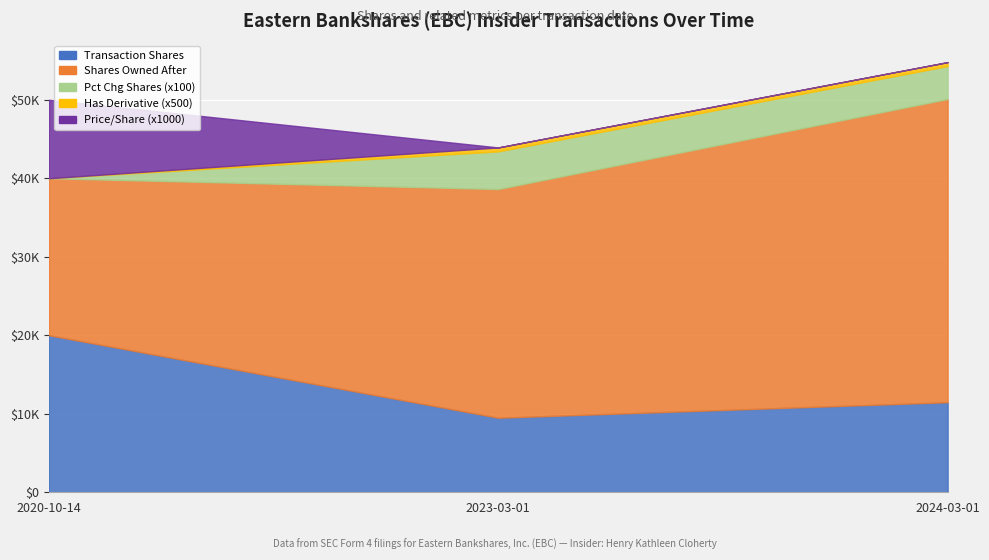

Which series has the widest spread of values?

sharesOwnedFollowingTransaction